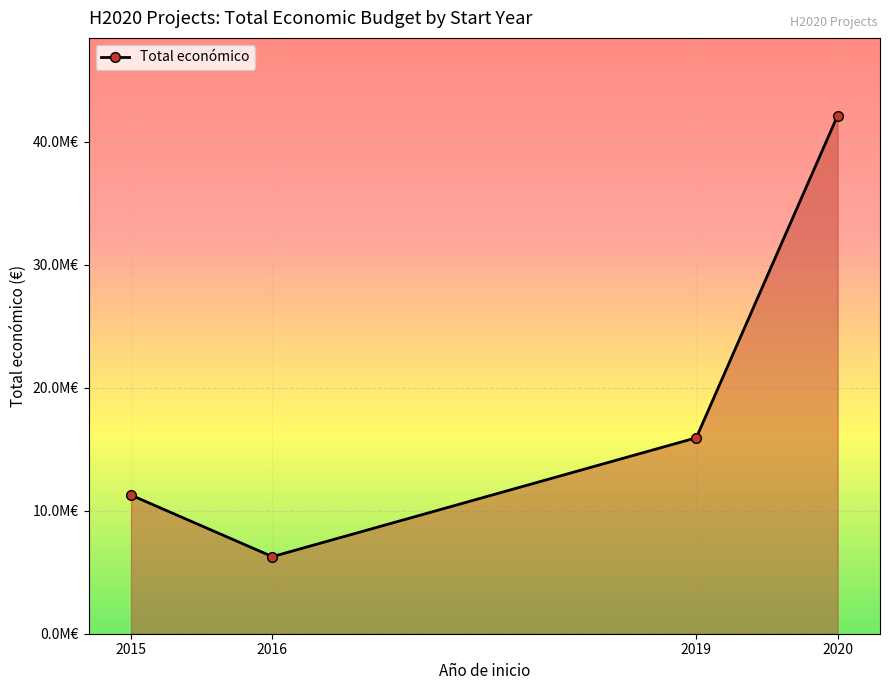

At which category does the chart reach its minimum across all series?

2016